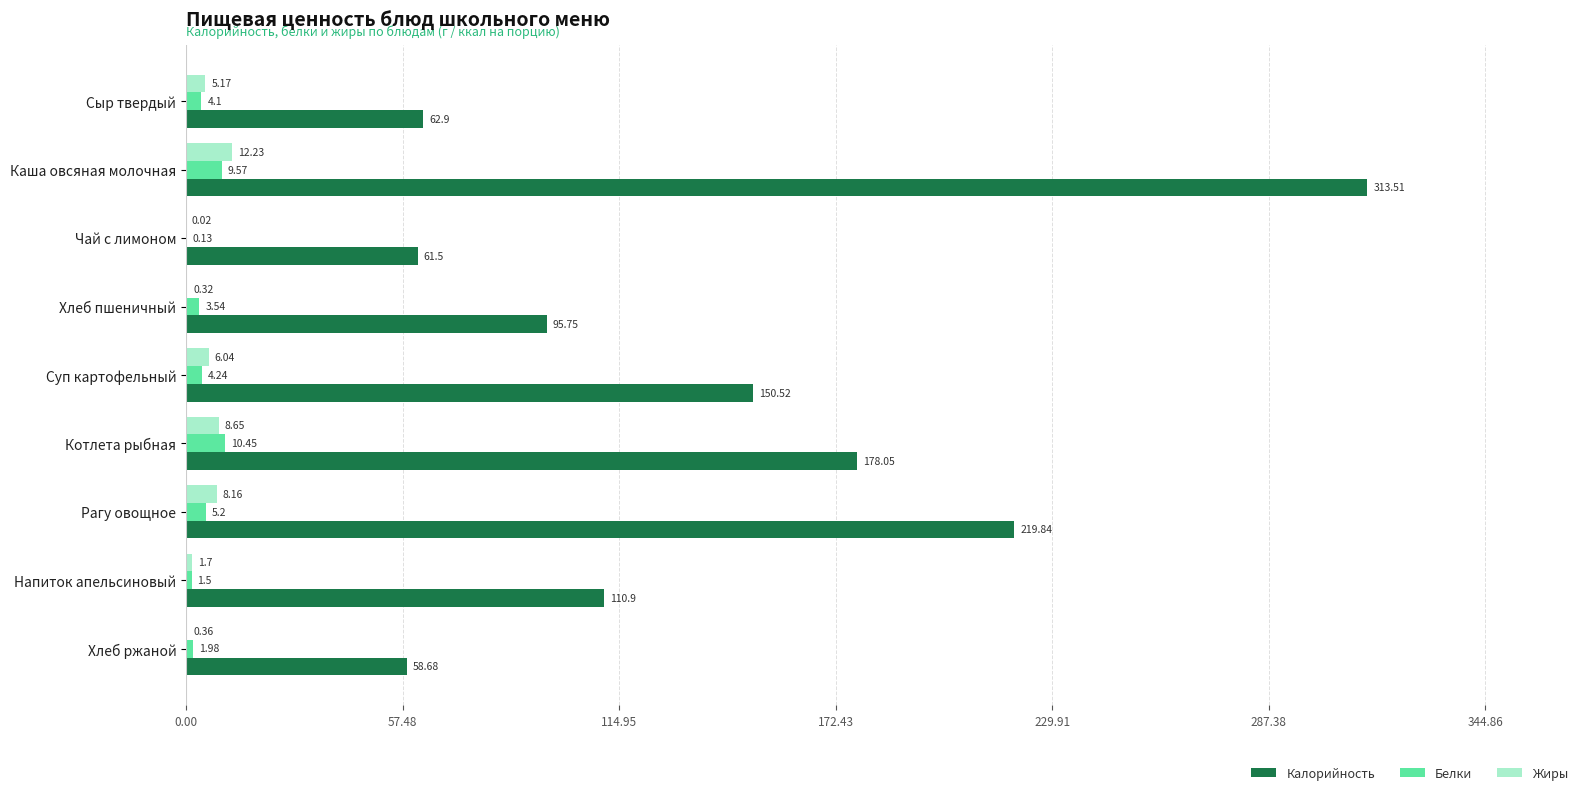

Which series has the largest total across all categories?

Калорийность